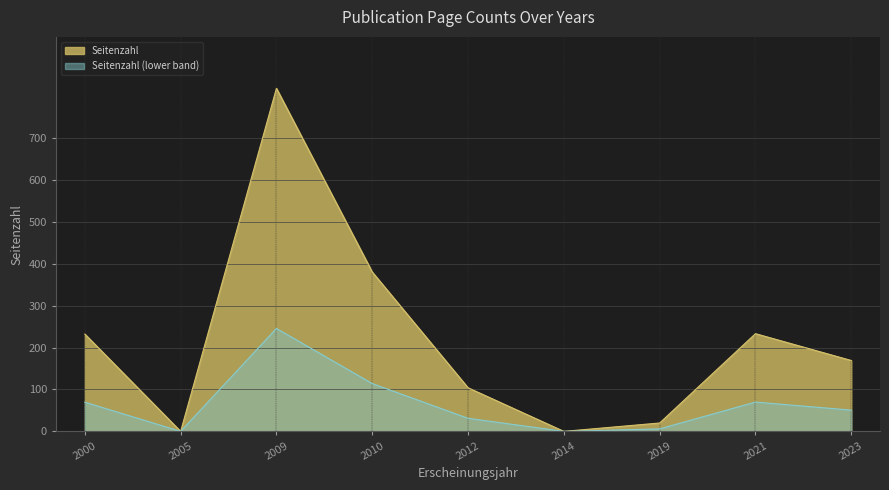

Does the chart display data point markers on the line(s)?

No